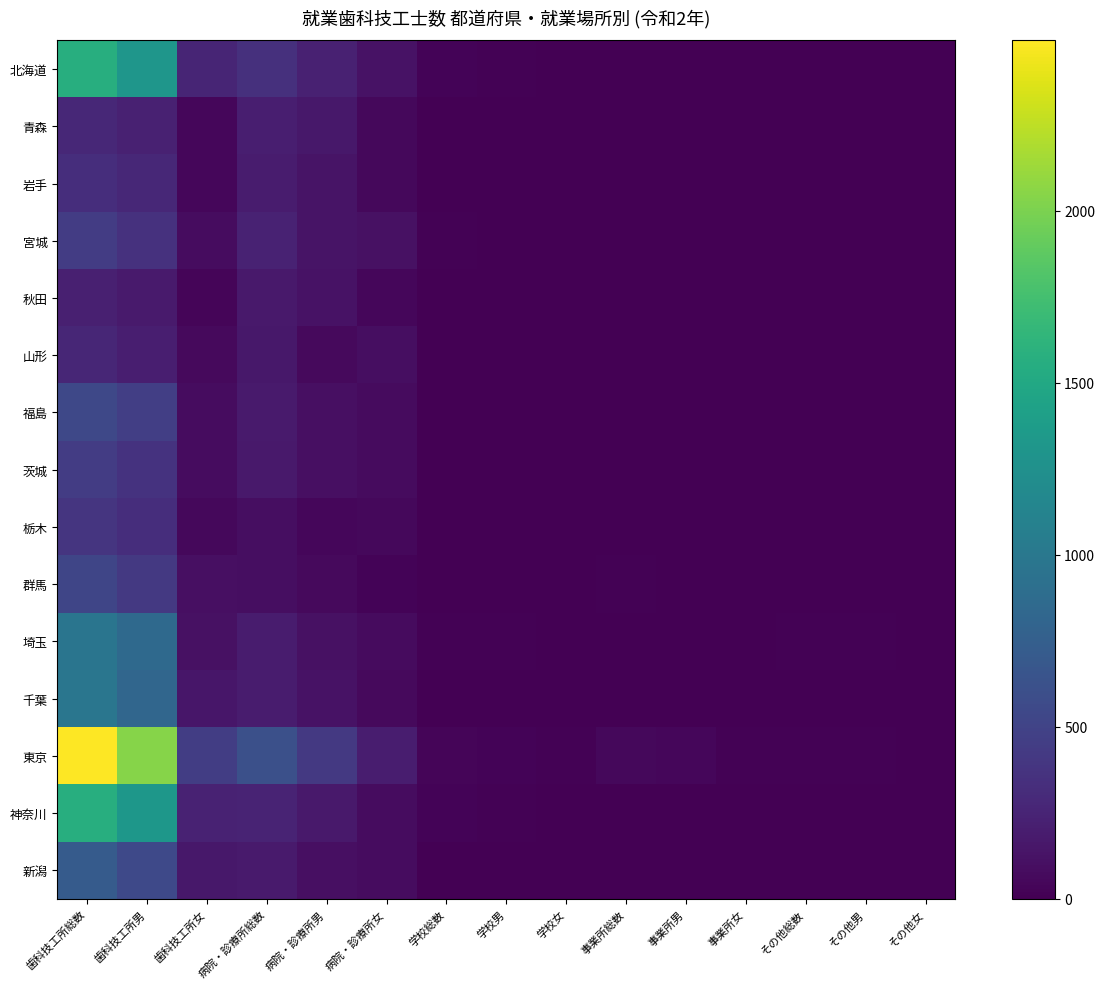

What is the total value across all series at 病院・診療所男?

2078